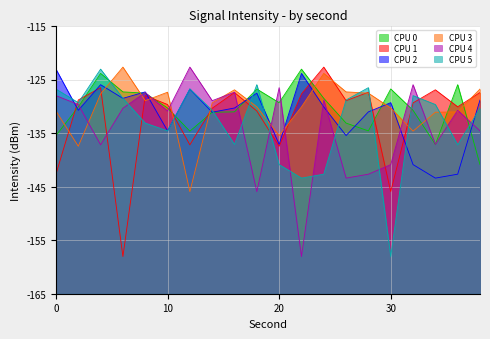

Which series has the widest spread of values?

CPU 1